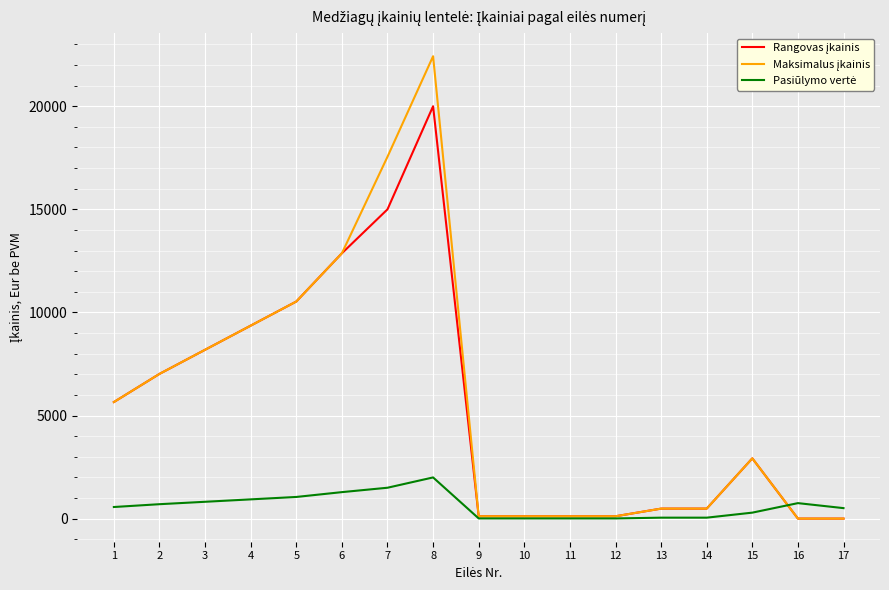

At which category is the sum across all series the highest?

8